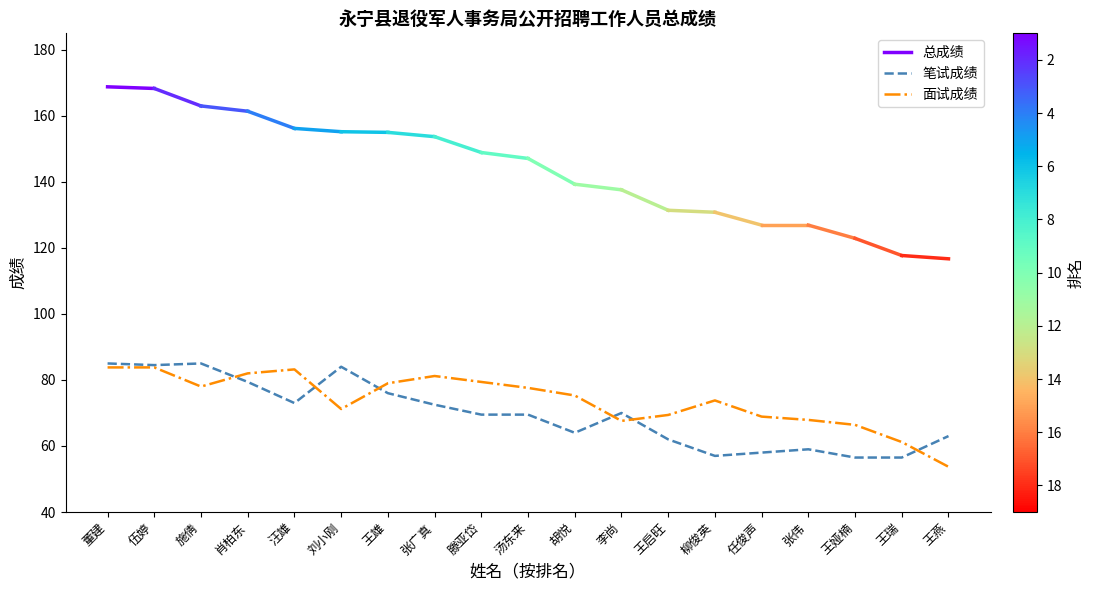

Where is 笔试成绩 nearest to the value 70?

李尚